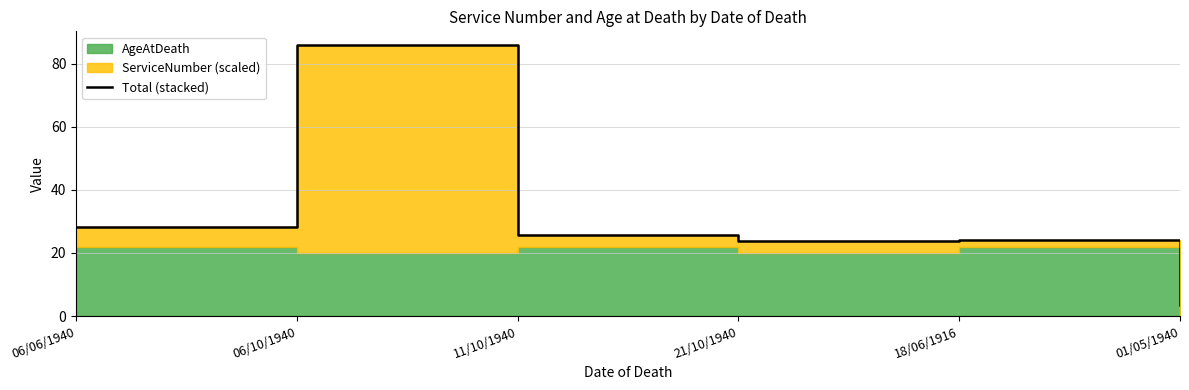

True or false: the data shows 13.8 at 11/10/1940.

False